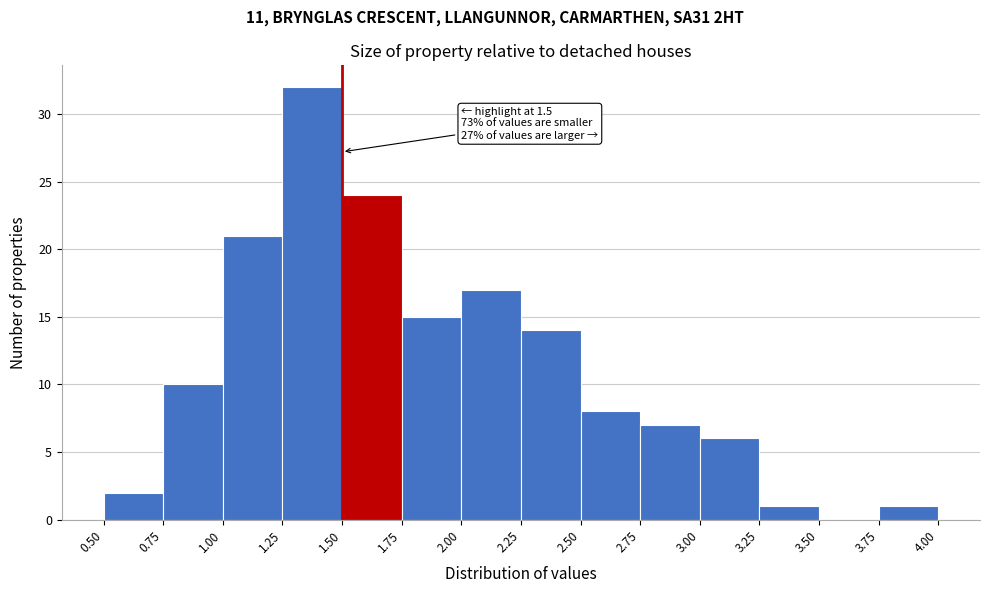

Which range on the x-axis has the tallest bar?

1.25 to 1.50